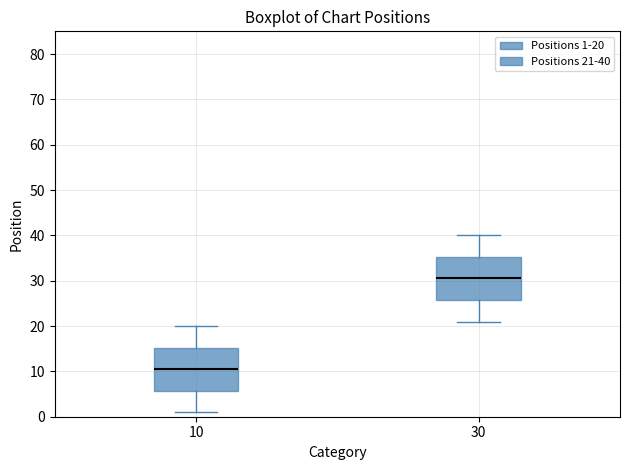

Reading left to right, transcribe this box plot: for each box, give where its median line is, the range the box spans, and where its two whiskers end, as read against the y-axis. The values are not printed on the chart, so give them approximately, as read against the axis.

10: median 11, box 6 to 15, whiskers 1 to 20
30: median 31, box 26 to 35, whiskers 21 to 40